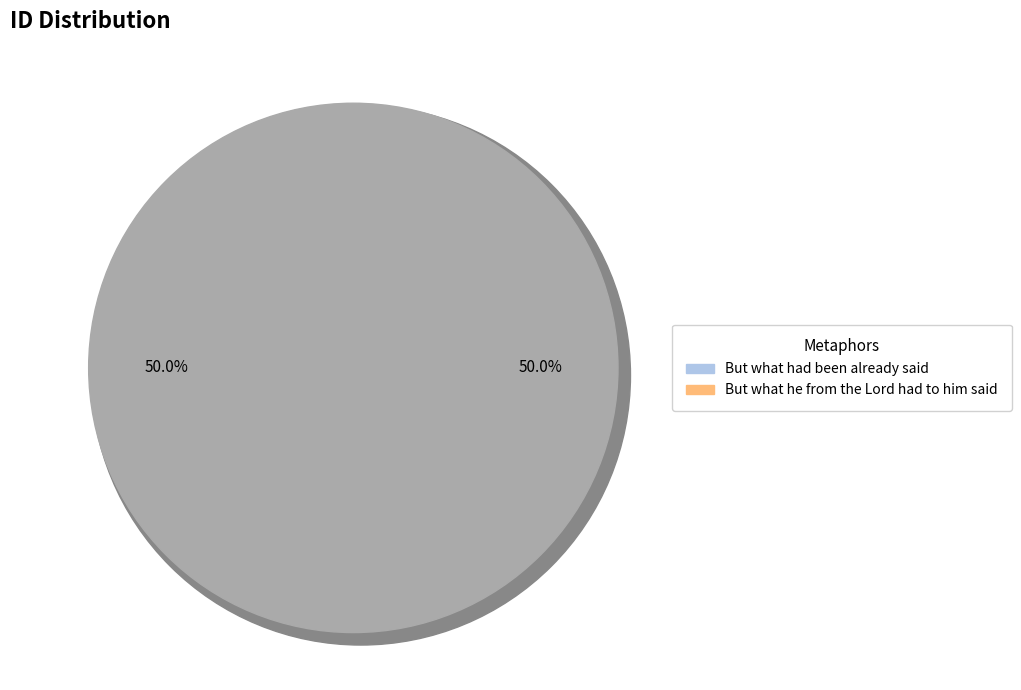

Which slice is the smallest?

But what had been already said